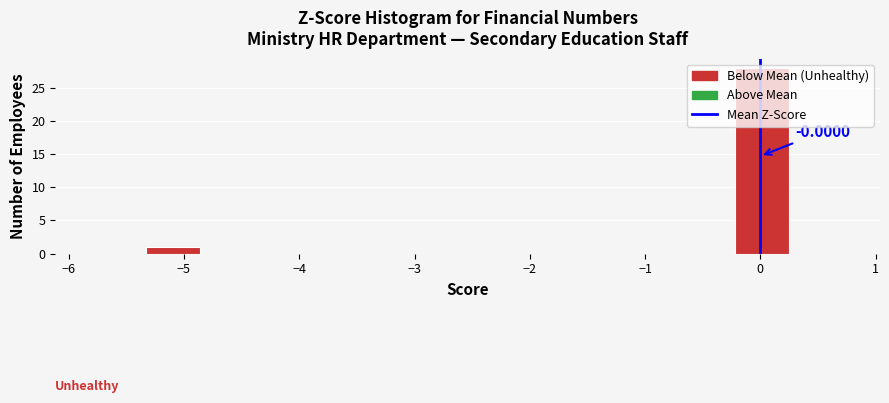

Which range on the x-axis has the tallest bar?

-0.2 to 0.2